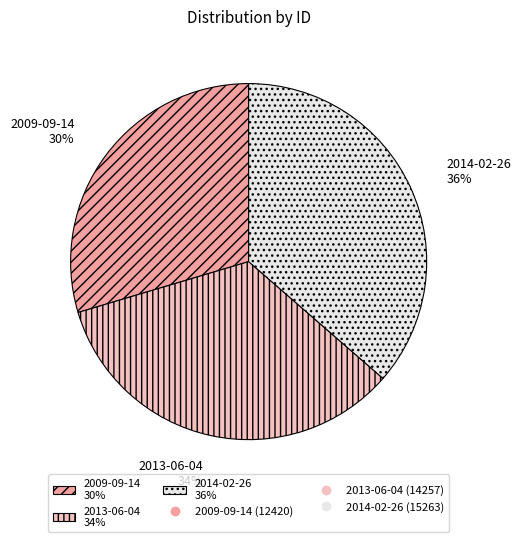

To the nearest percent, what portion does 2009-09-14 represent?

30%